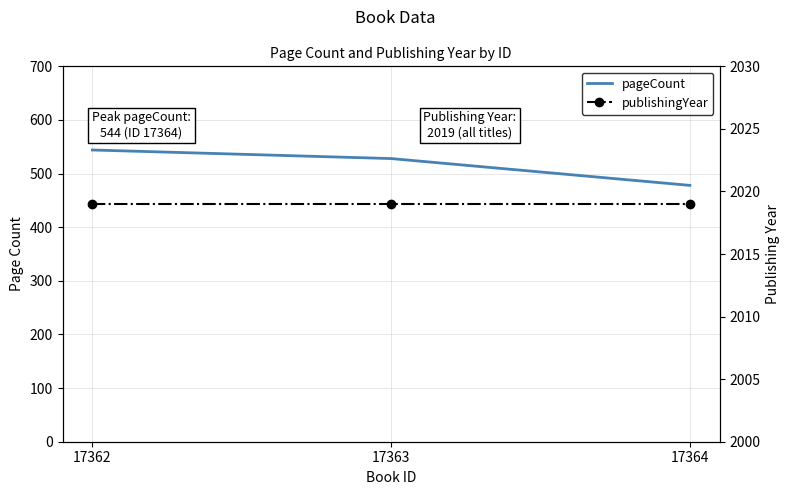

Between 17362 and 17363, which series saw the biggest shift?

pageCount